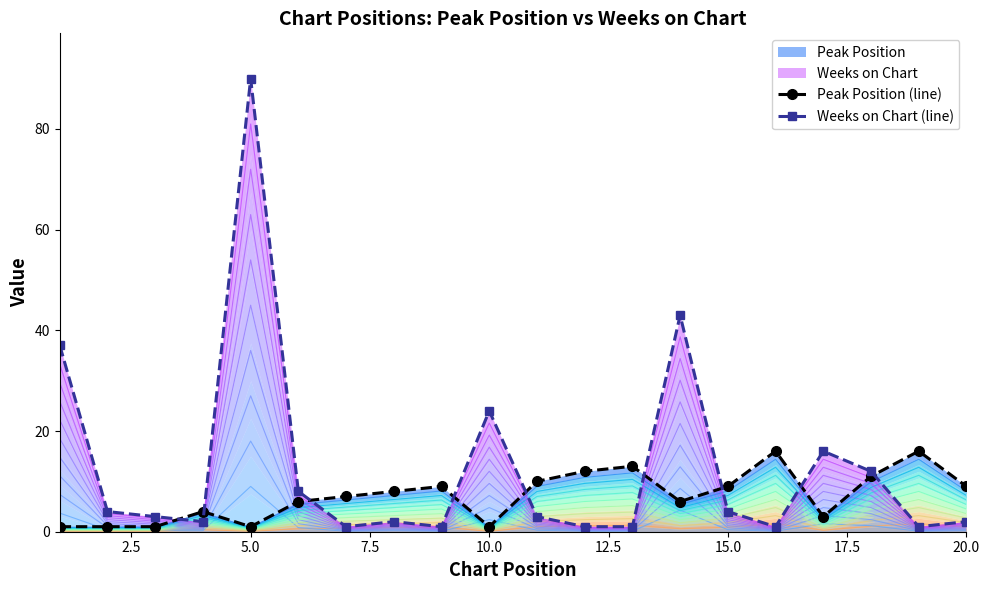

How many distinct data groups are displayed?

2